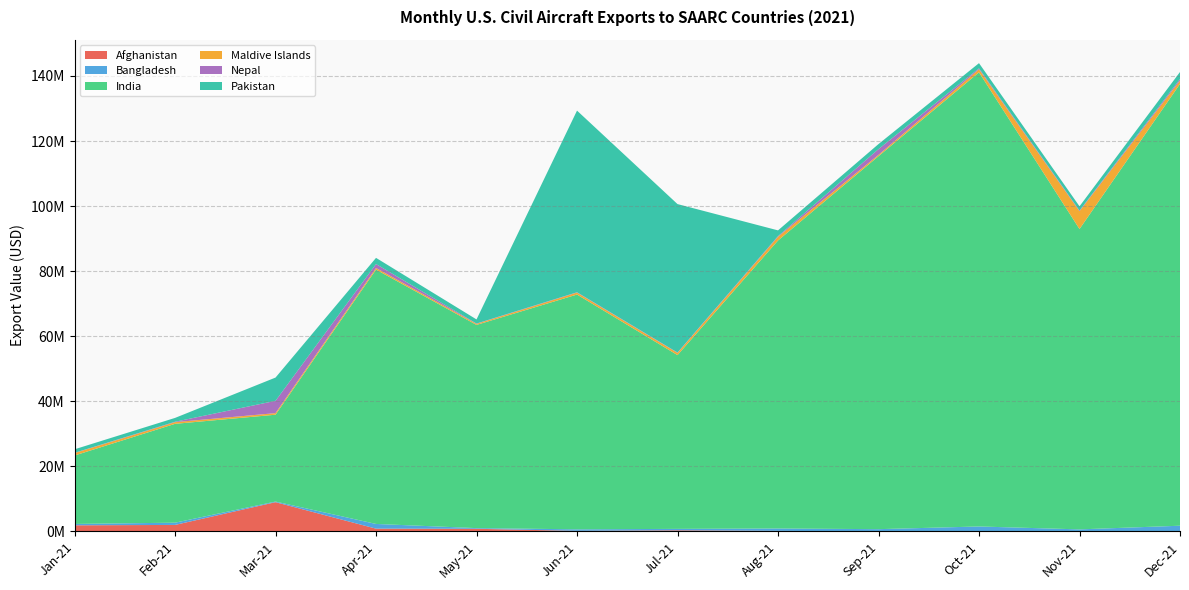

Reading right to left, extract all data points from this chart.

Afghanistan: Dec-21=0	Nov-21=51870	Oct-21=0	Sep-21=0	Aug-21=157735	Jul-21=333250	Jun-21=159775	May-21=800381	Apr-21=840655	Mar-21=8978306	Feb-21=1984388	Jan-21=1867904
Bangladesh: Dec-21=1741951	Nov-21=566666	Oct-21=1510092	Sep-21=684589	Aug-21=733066	Jul-21=438571	Jun-21=476746	May-21=206997	Apr-21=1446455	Mar-21=191772	Feb-21=690475	Jan-21=420954
India: Dec-21=135807476	Nov-21=92328033	Oct-21=139603039	Sep-21=114658857	Aug-21=88532014	Jul-21=53419965	Jun-21=72170163	May-21=62466136	Apr-21=78189961	Mar-21=26697028	Feb-21=30387217	Jan-21=21033926
Maldive Islands: Dec-21=1042004	Nov-21=5484528	Oct-21=935024	Sep-21=402823	Aug-21=1146624	Jul-21=686201	Jun-21=604068	May-21=334917	Apr-21=496091	Mar-21=489243	Feb-21=515966	Jan-21=767865
Nepal: Dec-21=481458	Nov-21=195109	Oct-21=299353	Sep-21=1770408	Aug-21=206728	Jul-21=103815	Jun-21=104621	May-21=81742	Apr-21=1217366	Mar-21=3781276	Feb-21=119653	Jan-21=57174
Pakistan: Dec-21=2147929	Nov-21=1302842	Oct-21=1593368	Sep-21=1551662	Aug-21=1755579	Jul-21=45633503	Jun-21=55834988	May-21=1268970	Apr-21=1893673	Mar-21=7148016	Feb-21=1183891	Jan-21=1083768